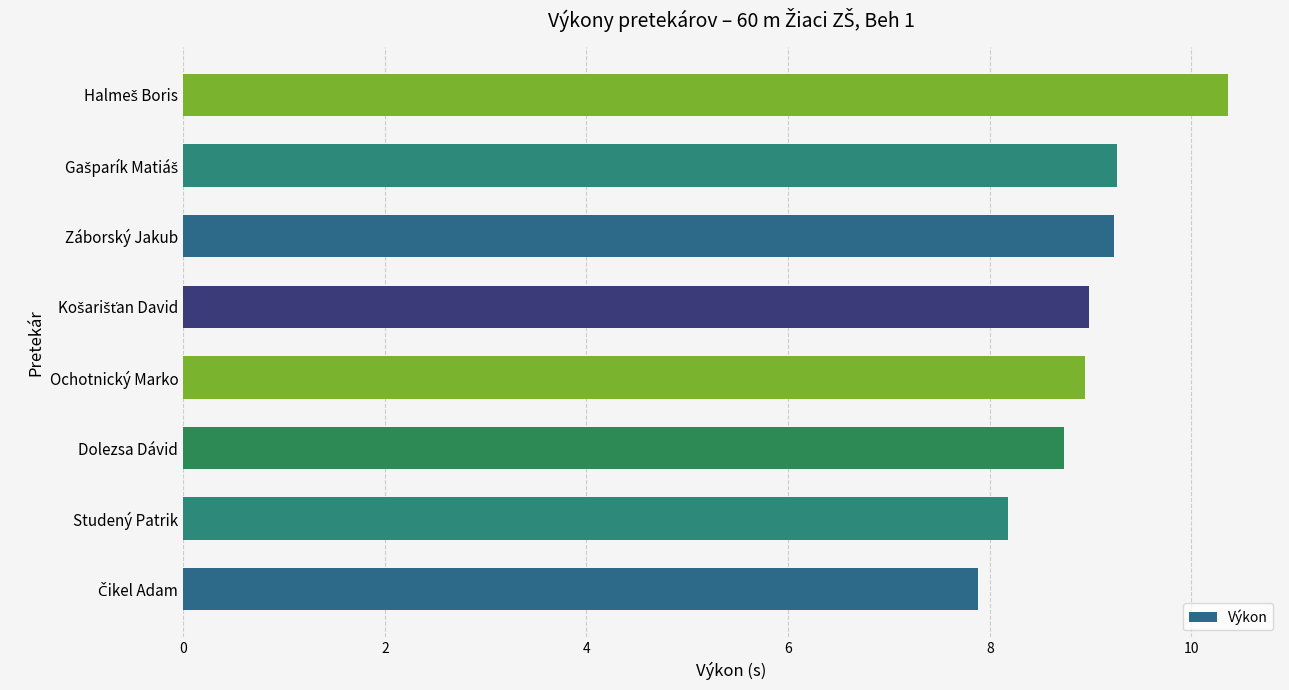

What is the average value?

8.9